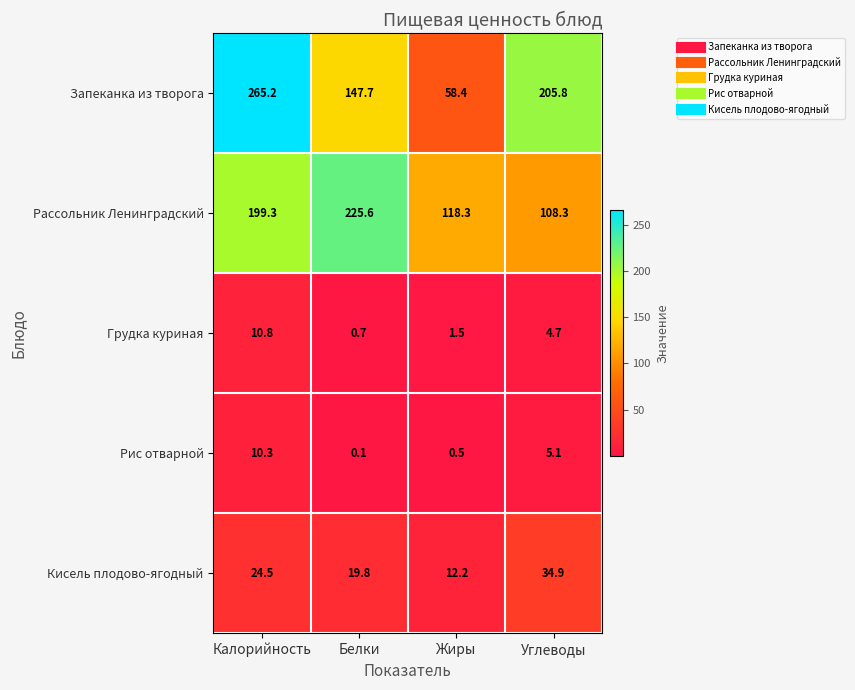

What is the smallest value displayed?

0.1